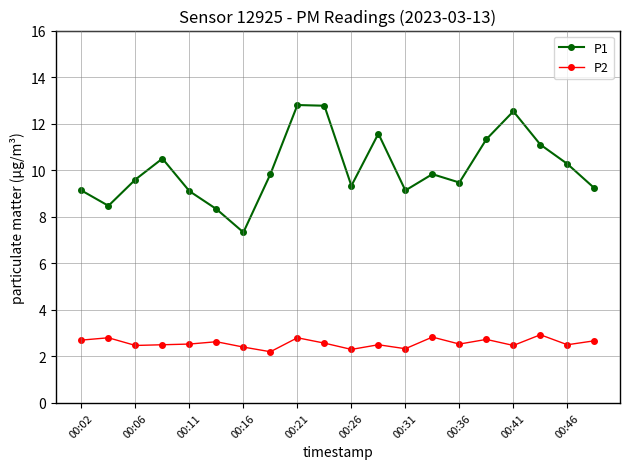

True or false: P1 has more than 0 interior local peaks.

True